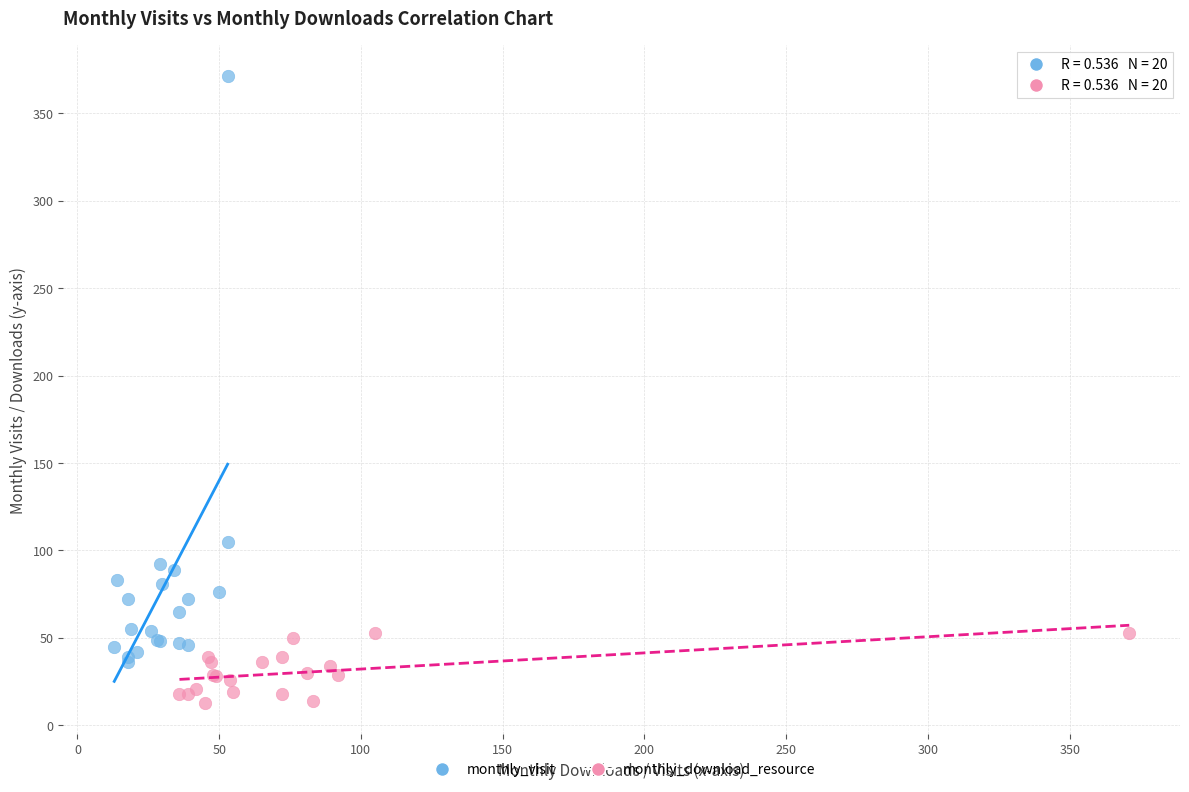

Which series contains the highest Y value?

monthly_visit